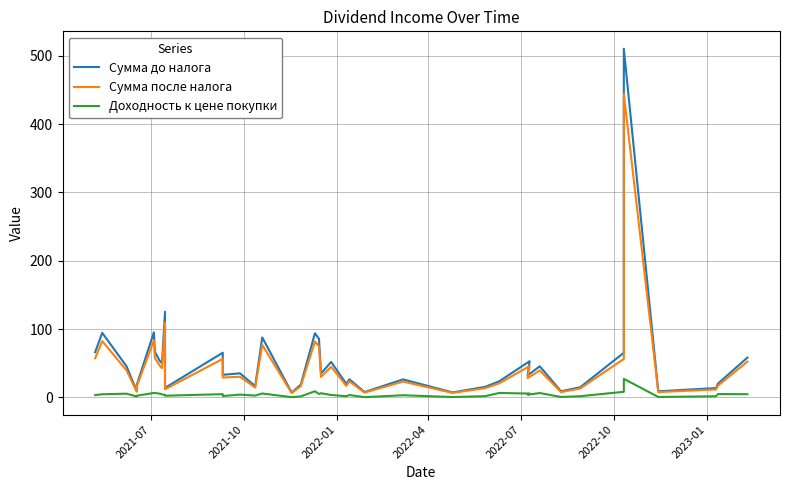

True or false: Сумма после налога and Сумма до налога cross at least once.

False